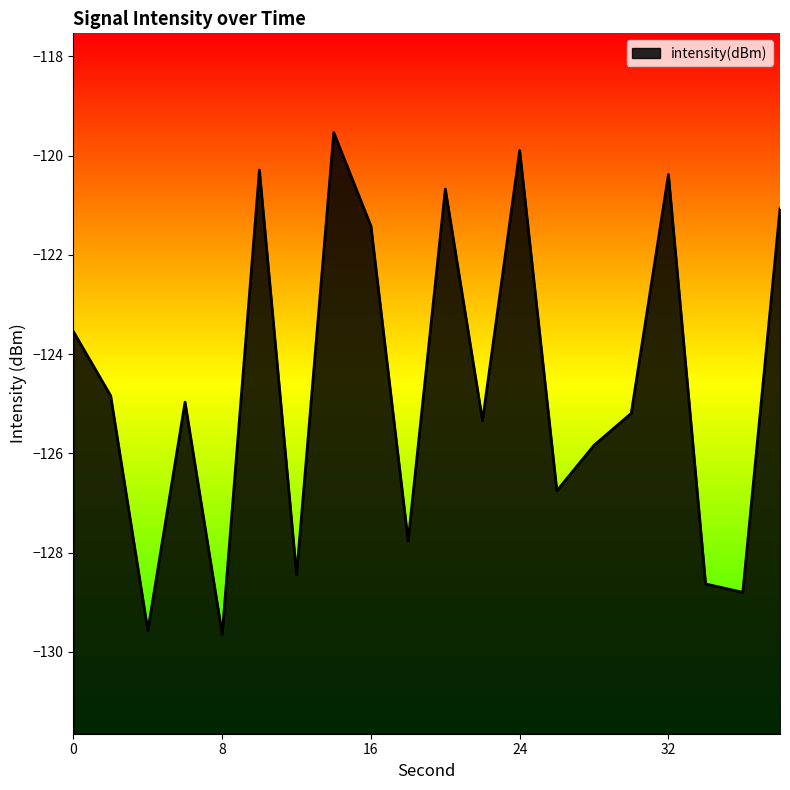

What is the change in value from 14 to 38?

-1.5